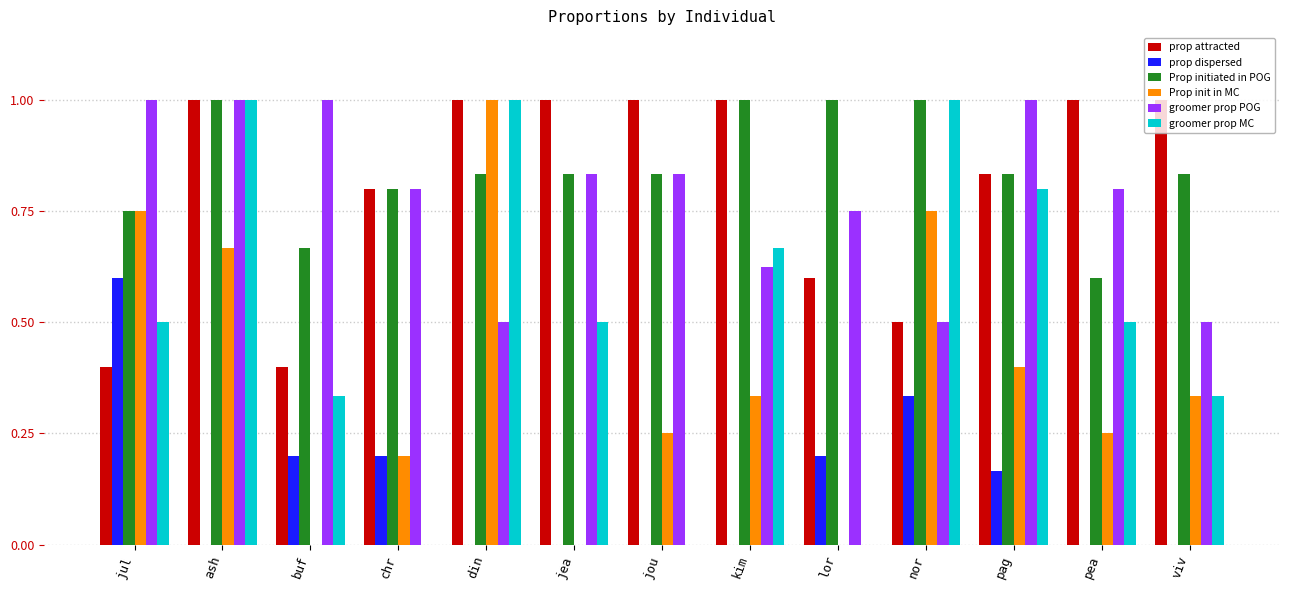

Which series changed the most between din and nor?

prop attracted